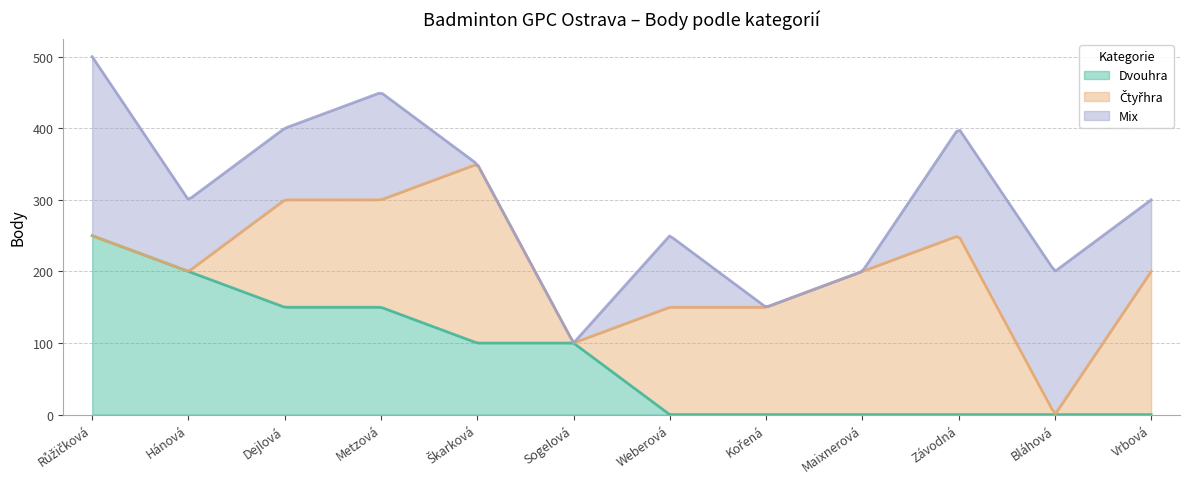

At how many categories does at least one series exceed 4?

12